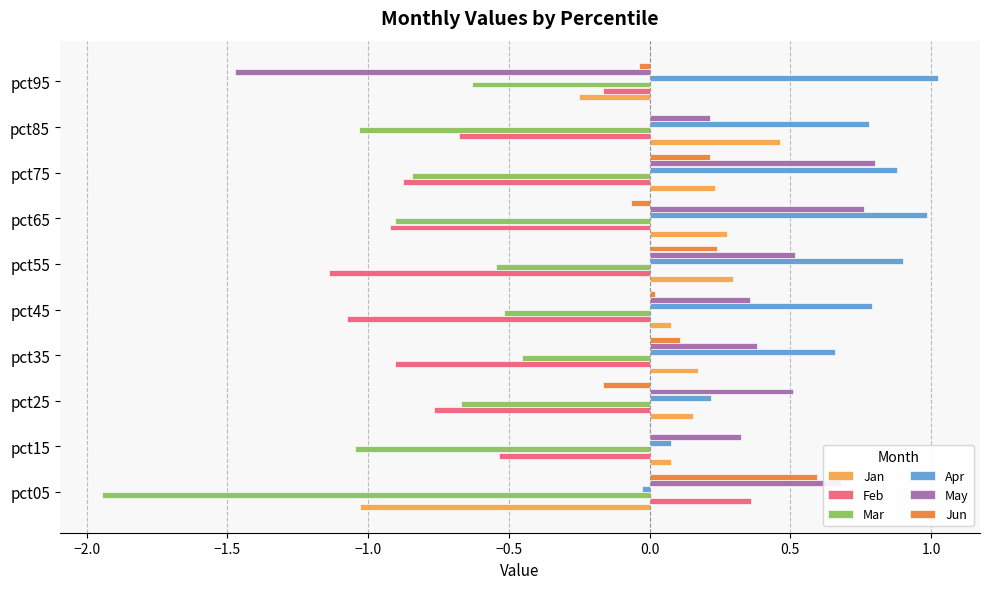

Is it true that Jan equals 0.5 at pct85?

True